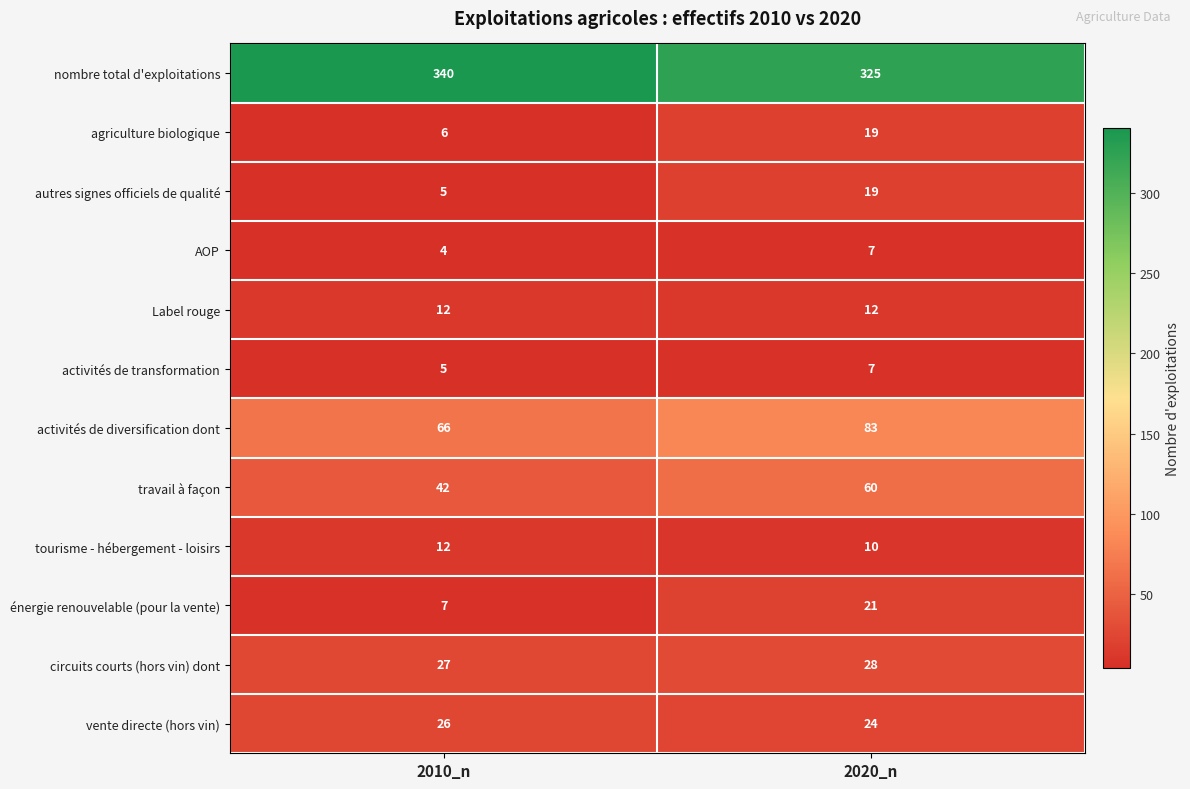

At which category does the chart reach its minimum across all series?

2010_n